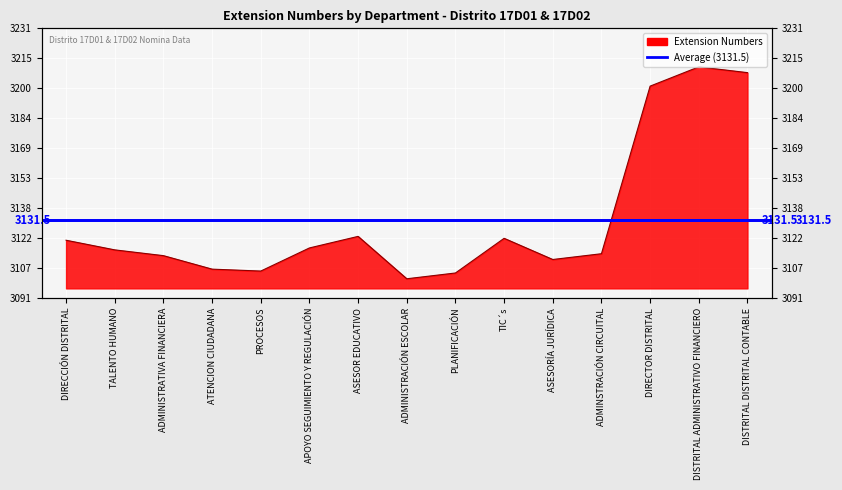

What is the label of the 12th point from the right?

ATENCION CIUDADANA